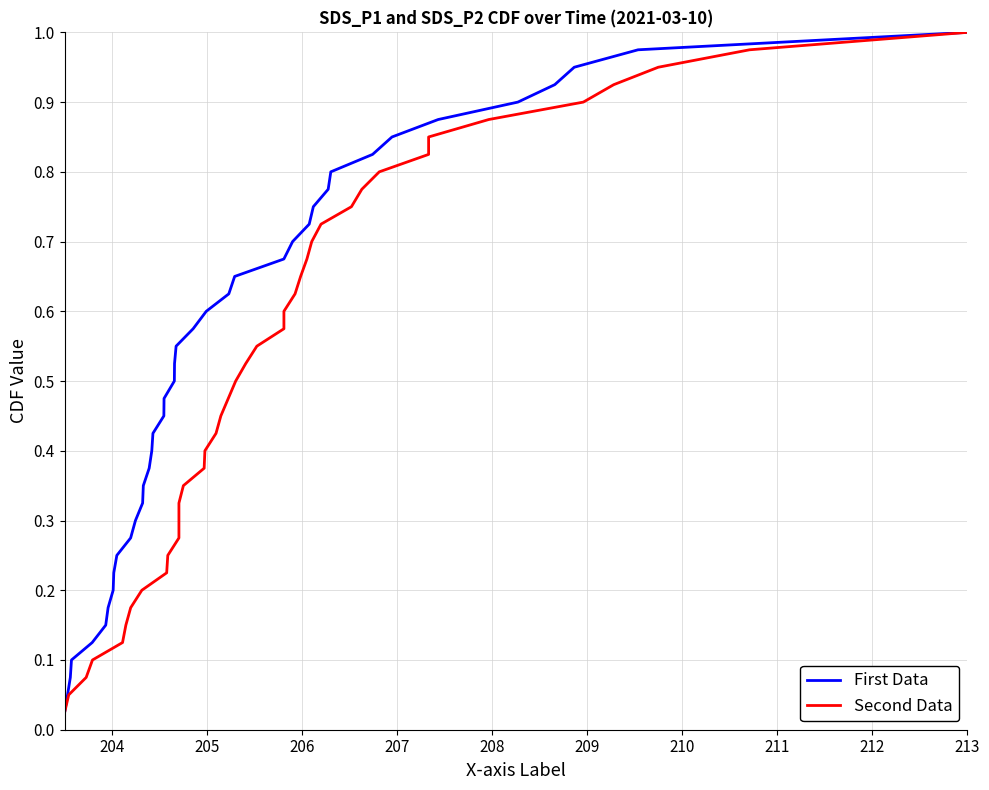

List the series in order of their peak value, lowest first.

First Data, Second Data